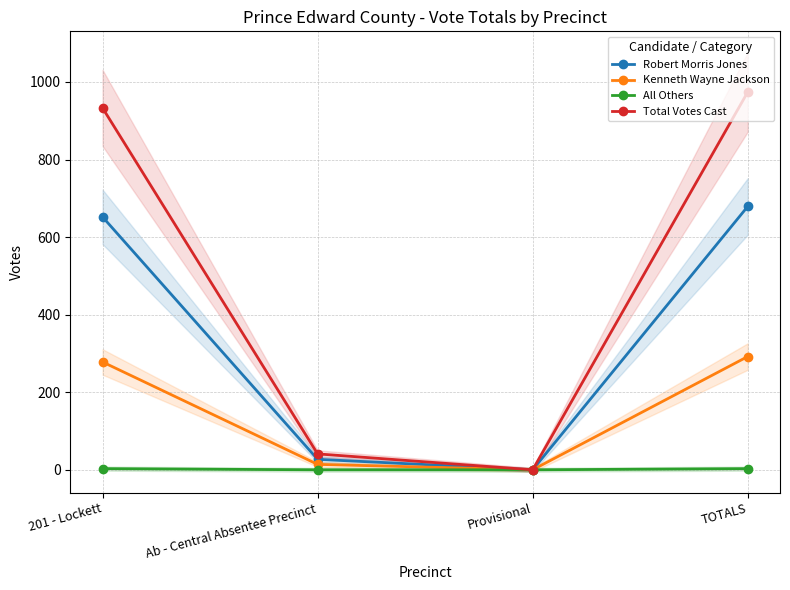

Read the Total Votes Cast value at 201 - Lockett, to the nearest 10.

930